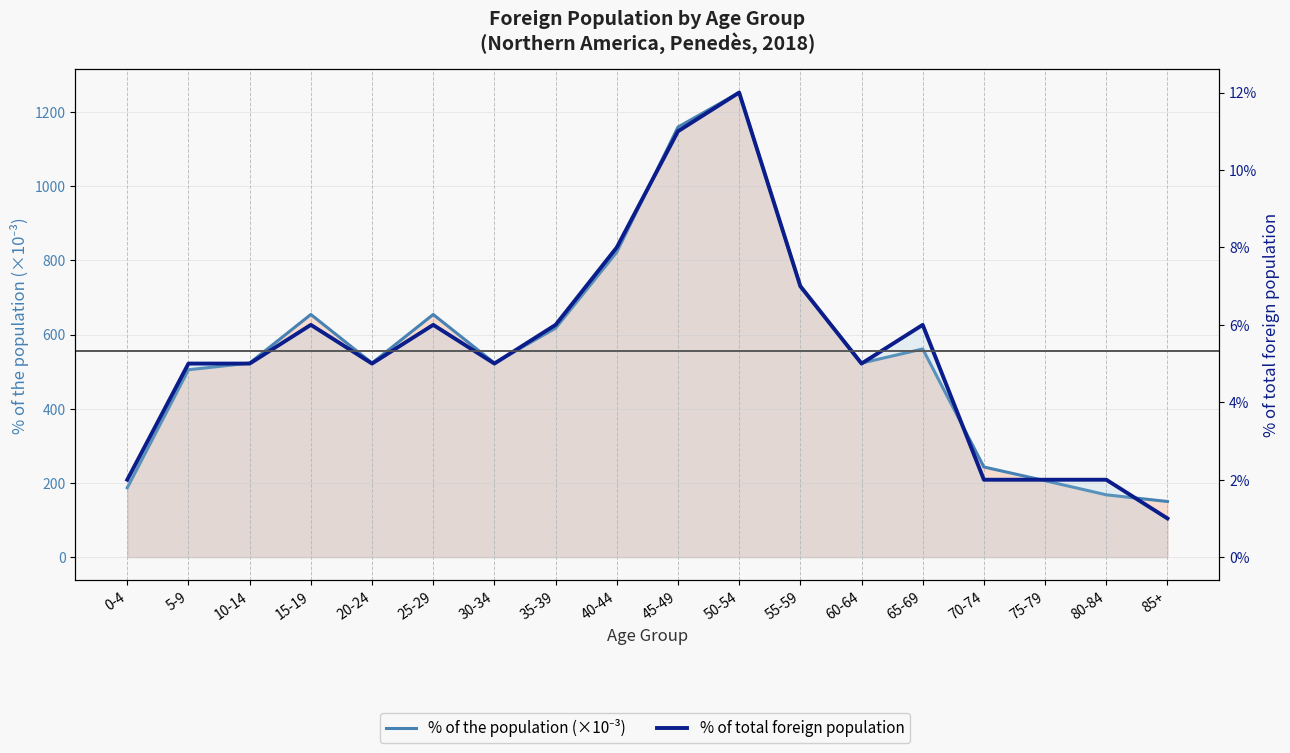

What is the smallest value displayed?

1